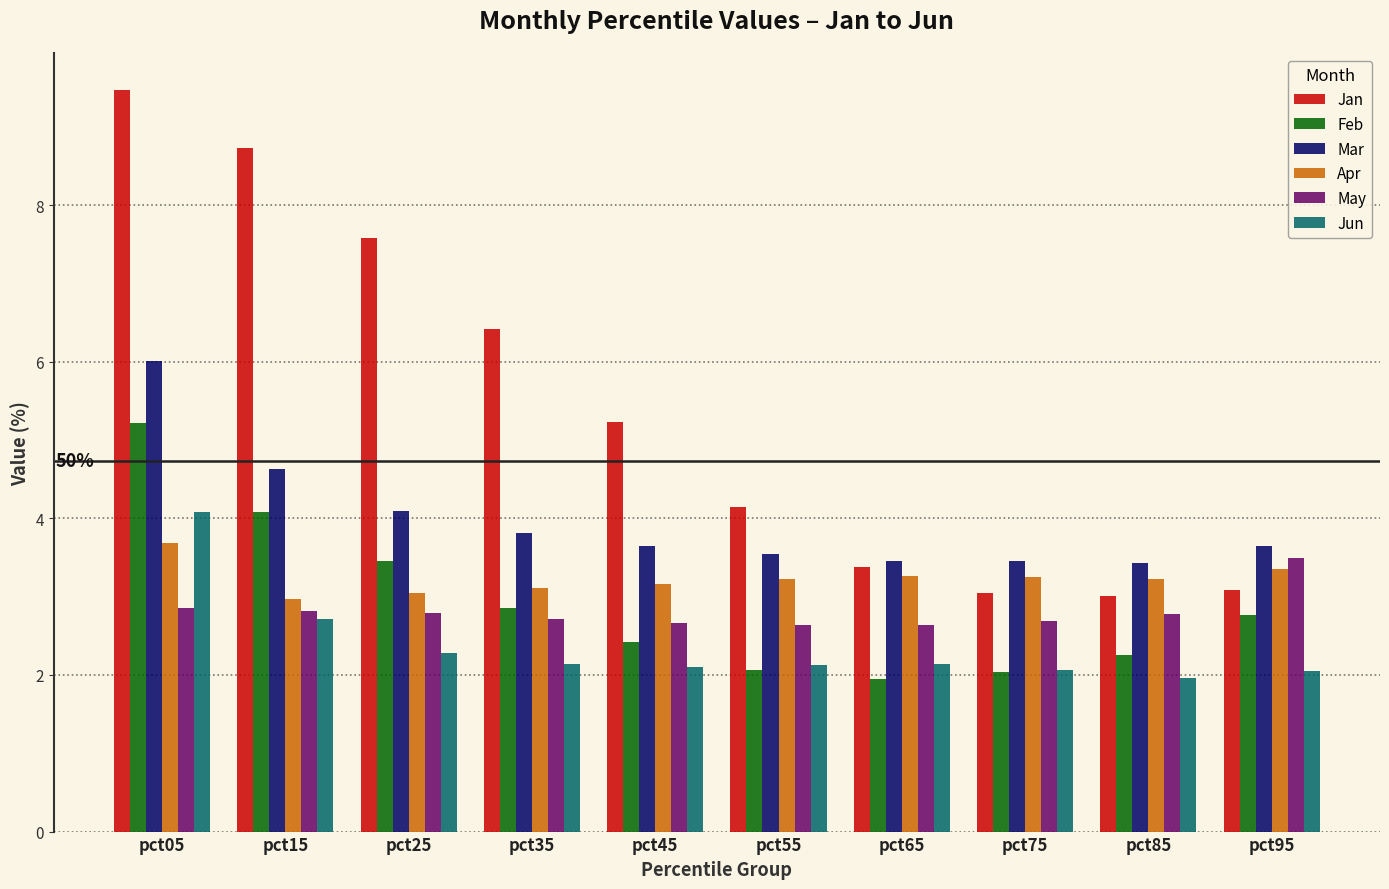

What are all the series names shown in the legend?

Jan, Feb, Mar, Apr, May, Jun